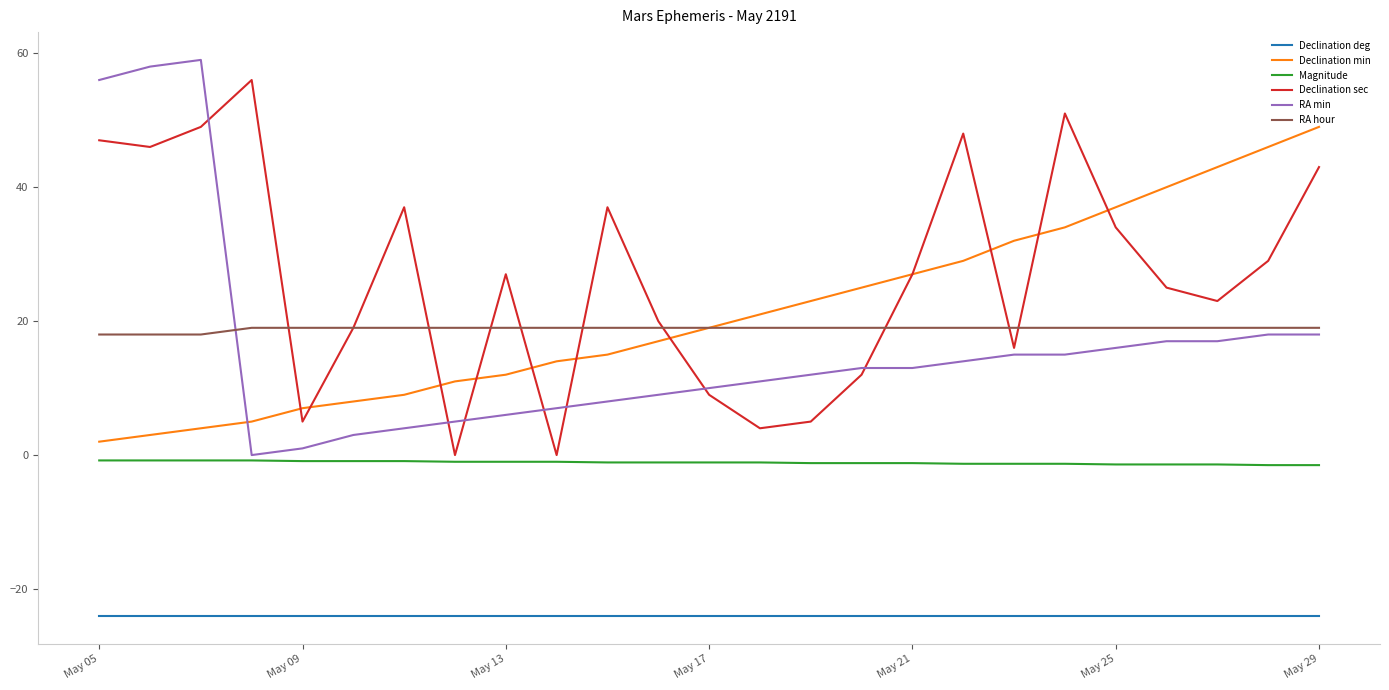

Does the chart have visible grid lines?

No